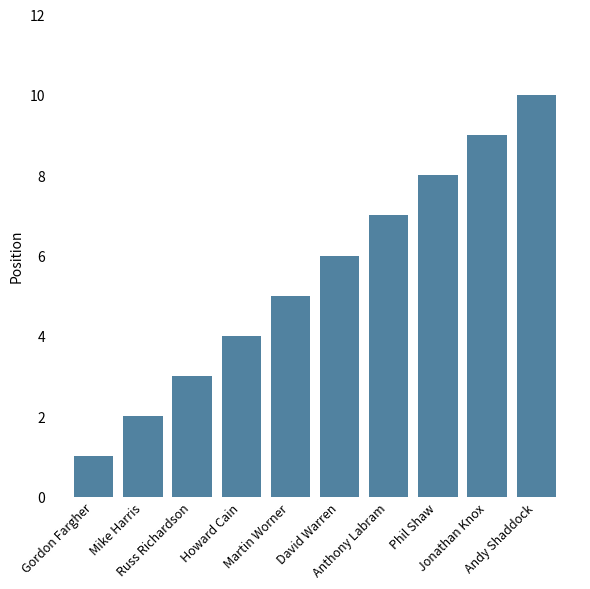

Are the bars grouped side by side (vs. stacked)?

No